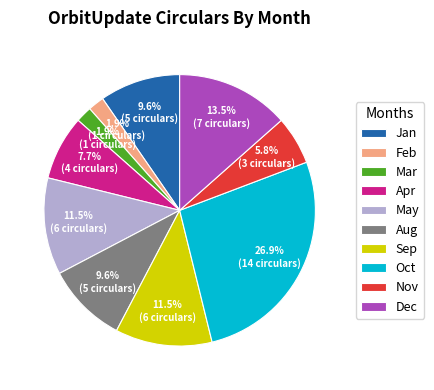

Between Jan and Feb, which is larger?

Jan